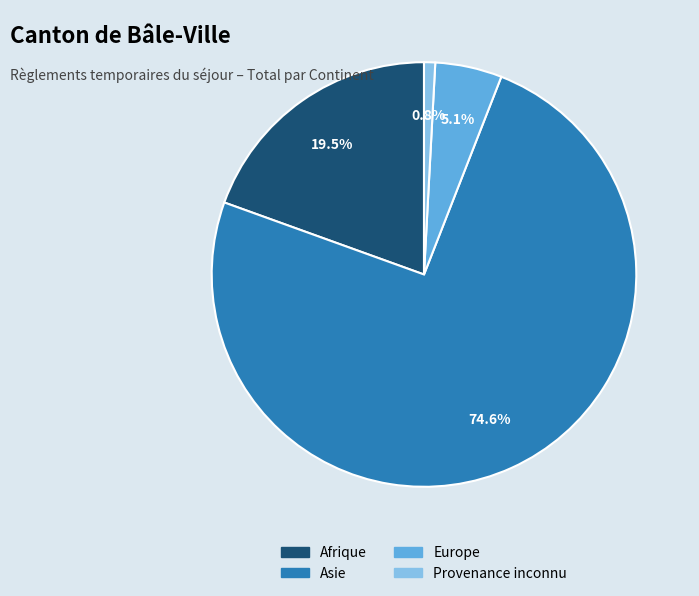

Rank the categories by value from lowest to highest.

Provenance inconnu, Europe, Afrique, Asie